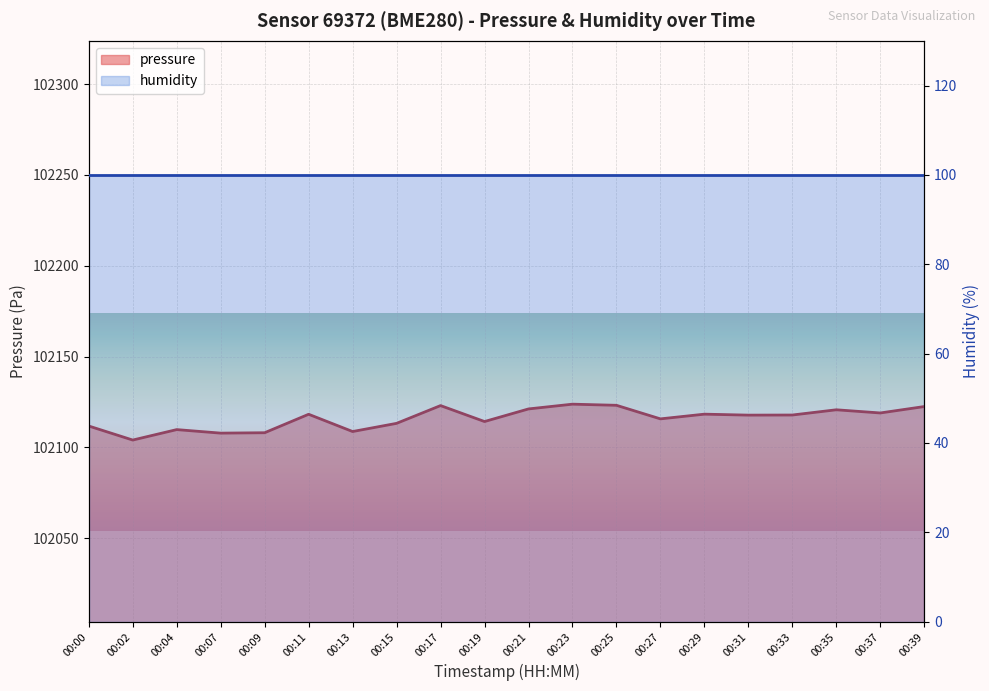

True or false: the data has more than 0 interior local peaks.

True